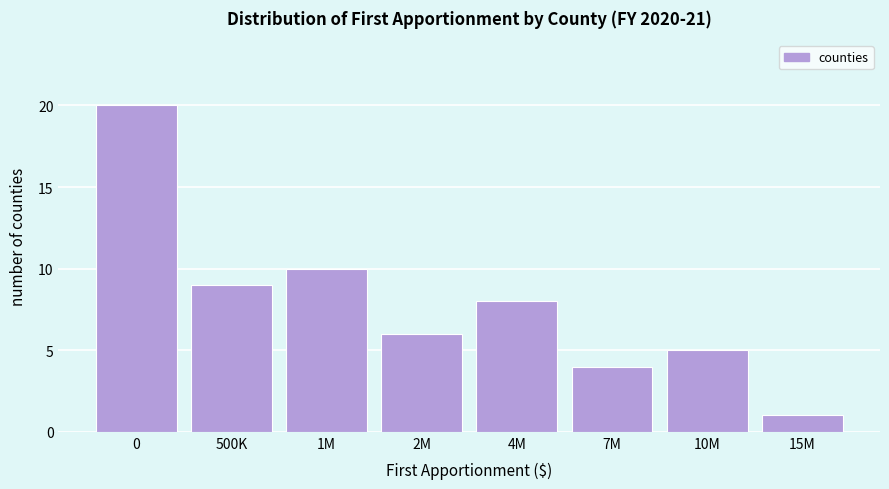

Reading left to right, what are all the values shown in this chart?

0=20	500K=9	1M=10	2M=6	4M=8	7M=4	10M=5	15M=1